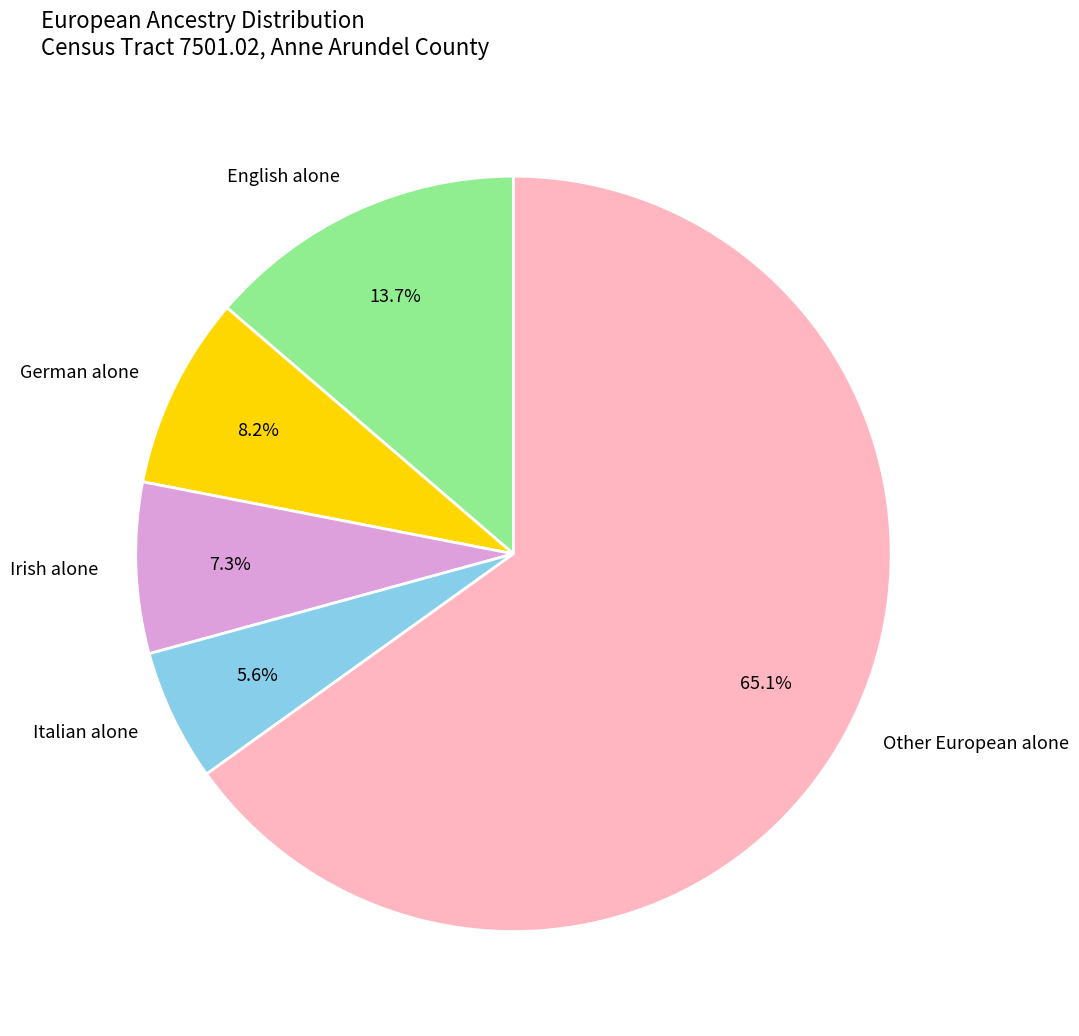

To the nearest percent, what is the combined percentage of Irish alone and English alone?

21%